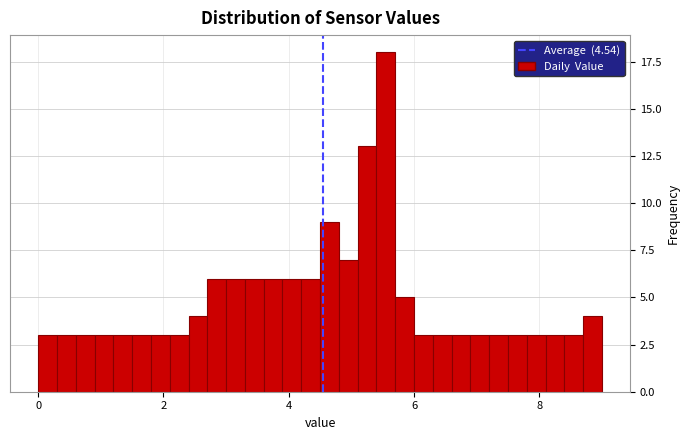

Read against the x-axis, roughly where is the centre of the tallest bar?

5.6